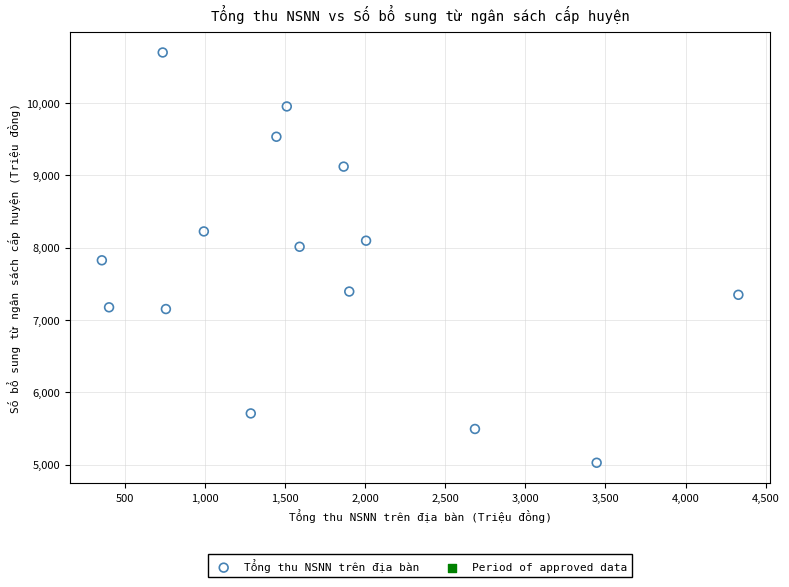

What is the range of X values (max minus min)?

3975